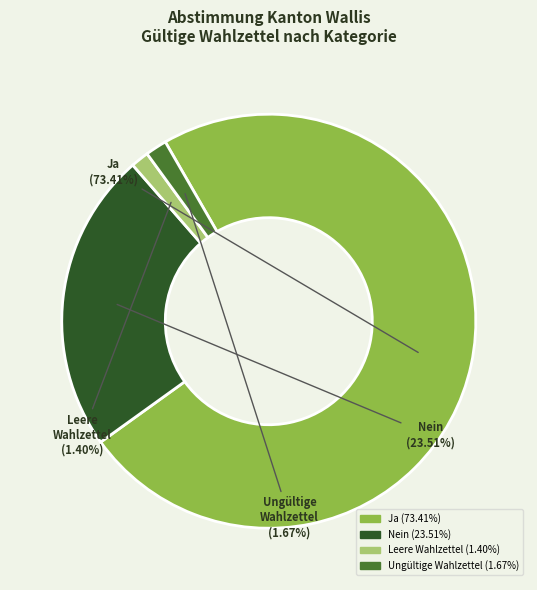

To the nearest percent, what is the average slice percentage?

25%